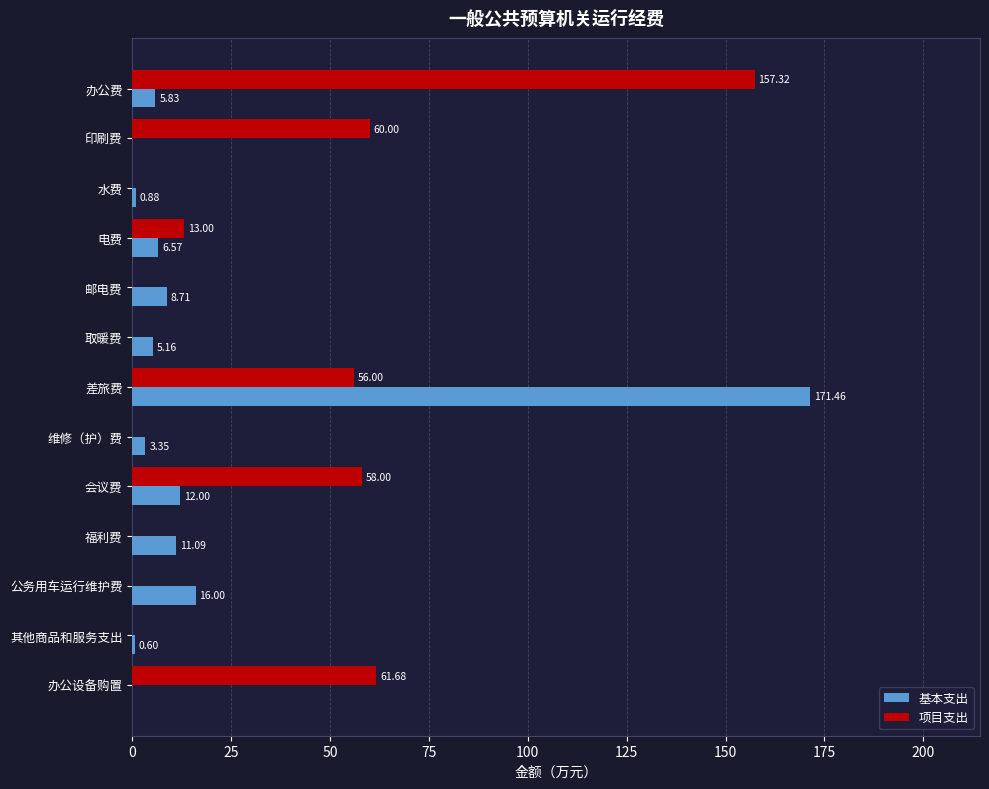

Which series has the largest total across all categories?

项目支出